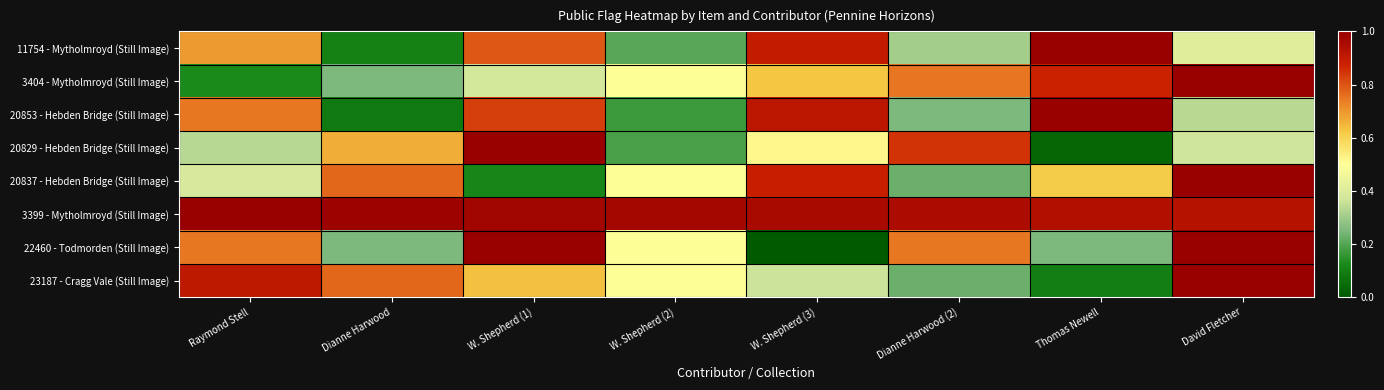

Rank the series by their maximum value, from highest to lowest.

11754 - Mytholmroyd (Still Image), 3404 - Mytholmroyd (Still Image), 20853 - Hebden Bridge (Still Image), 20829 - Hebden Bridge (Still Image), 20837 - Hebden Bridge (Still Image), 3399 - Mytholmroyd (Still Image), 22460 - Todmorden (Still Image), 23187 - Cragg Vale (Still Image)